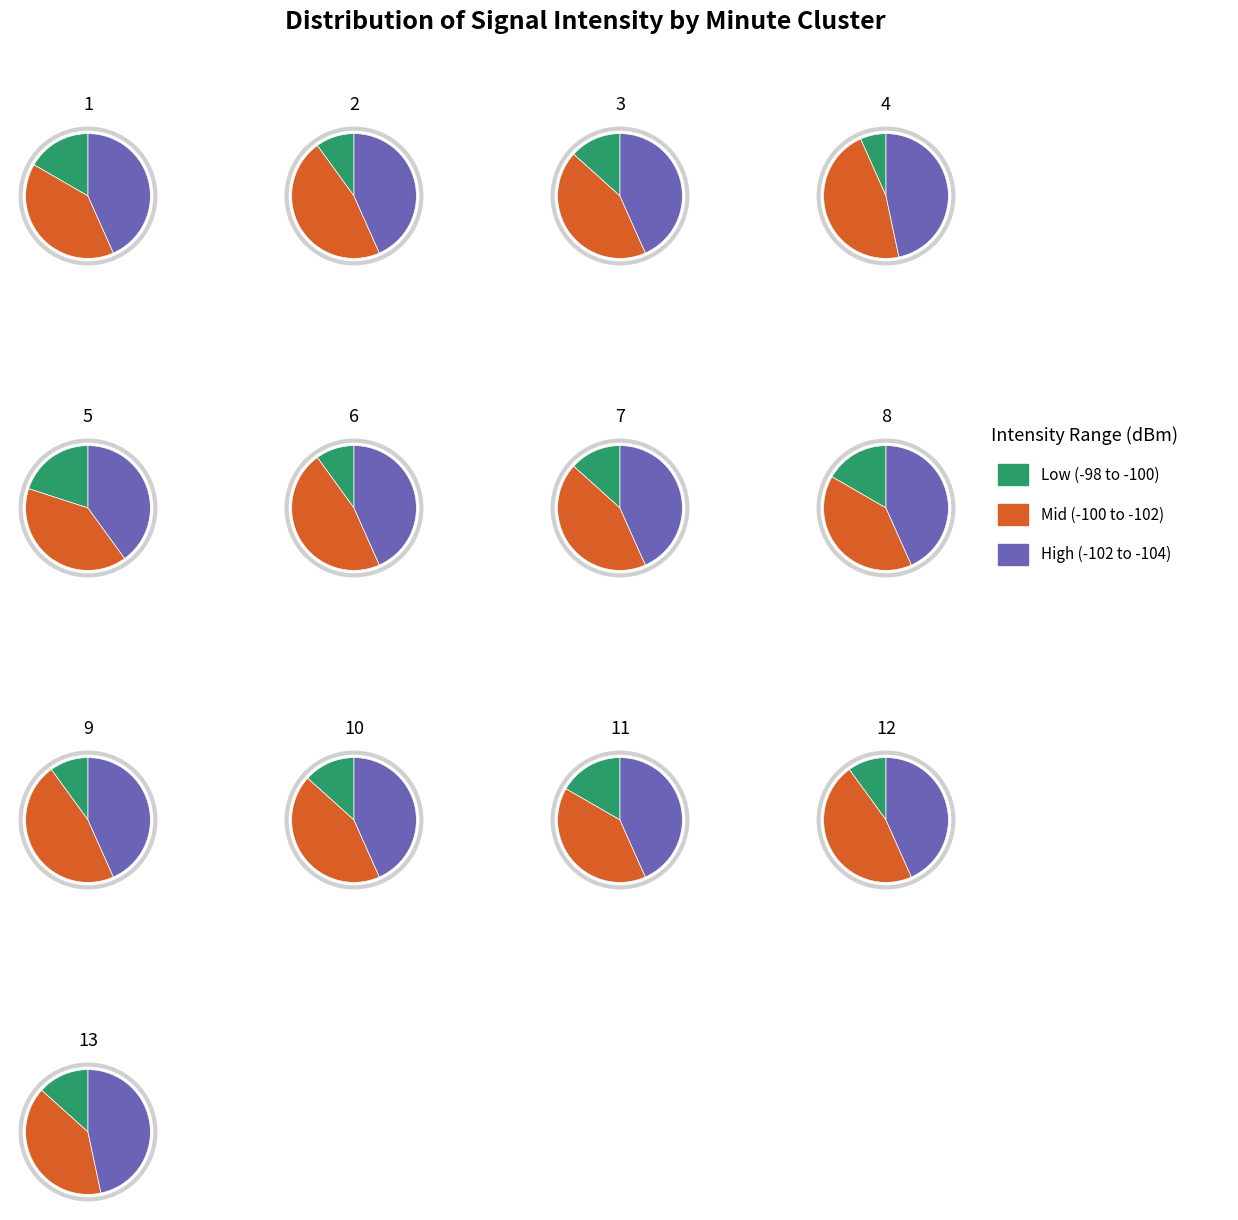

Do 12 and 20 together represent more than half of the pie?

No